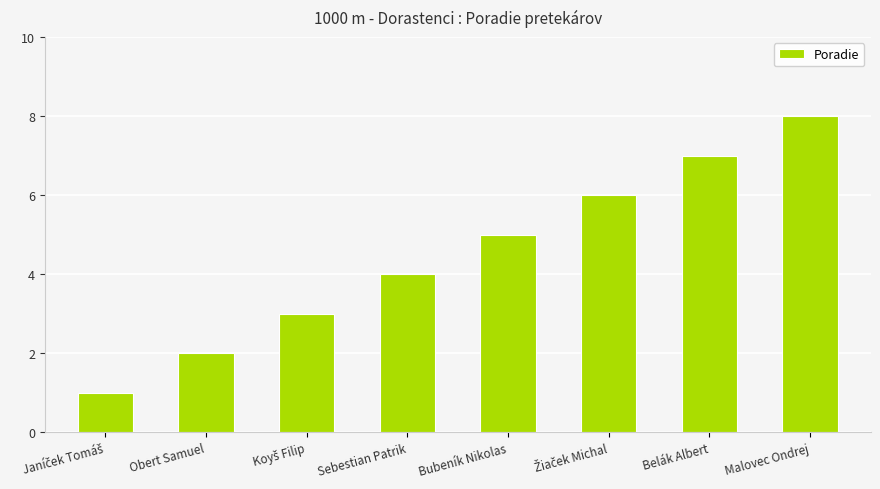

What value does the data have at Sebestian Patrik?

4